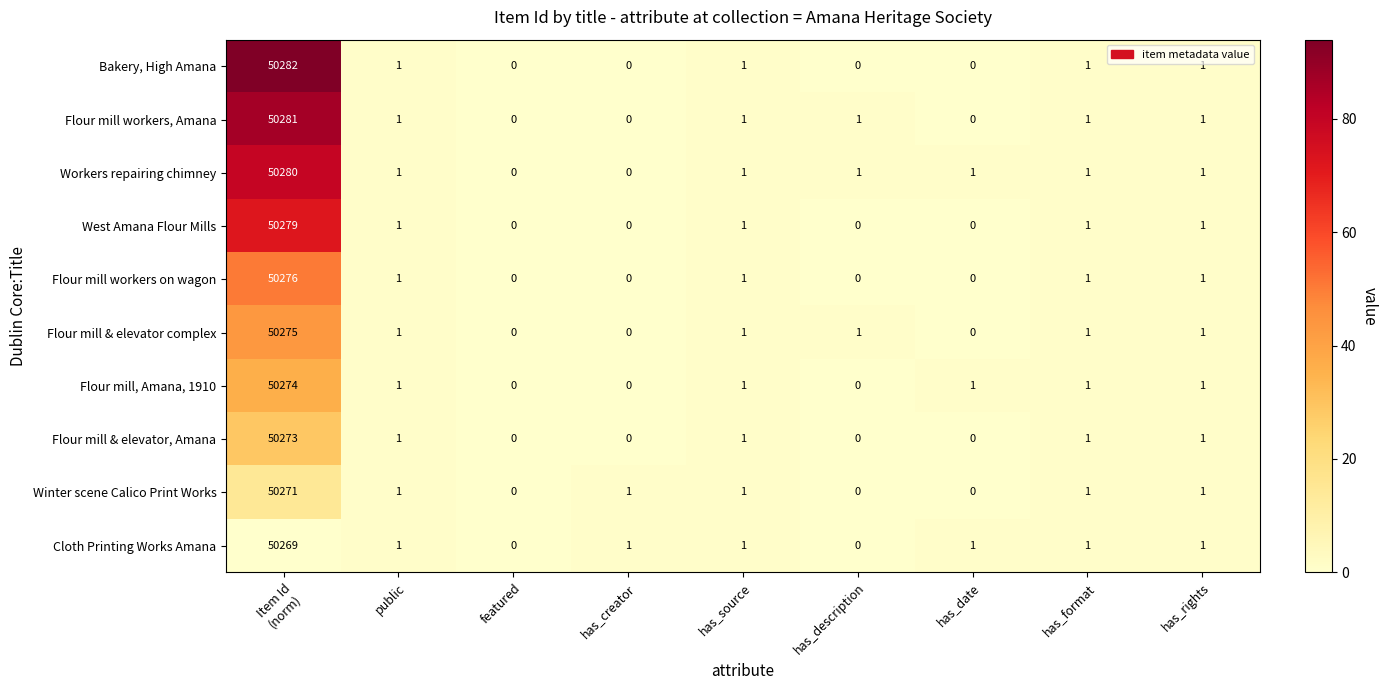

What is the greatest value displayed?

50282